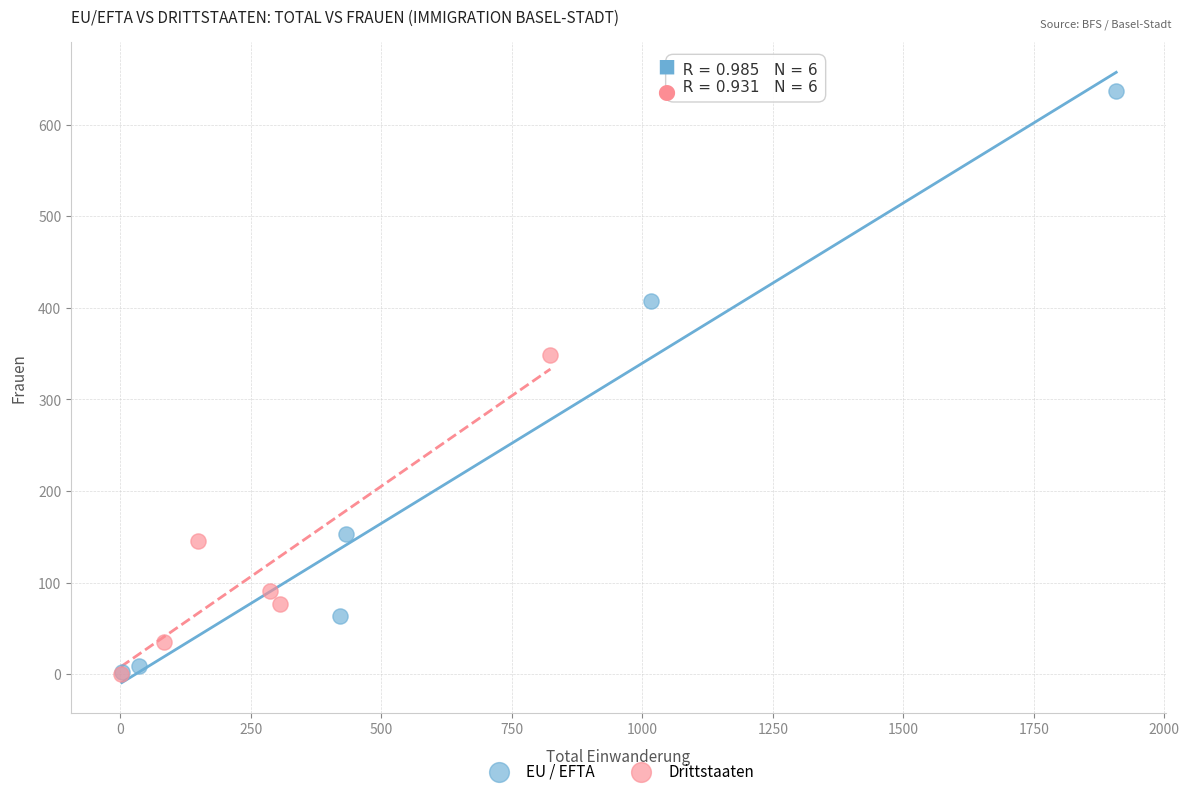

Which series has the largest Y range (max minus min)?

EU / EFTA